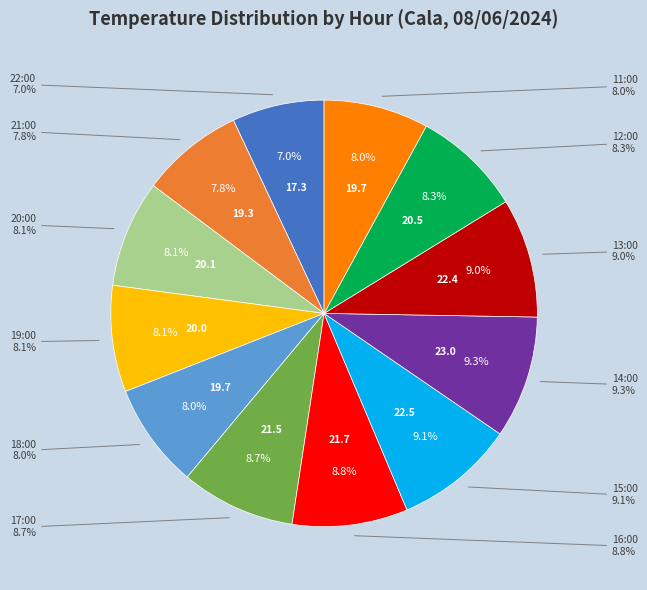

What is the largest slice in the pie chart?

14:00